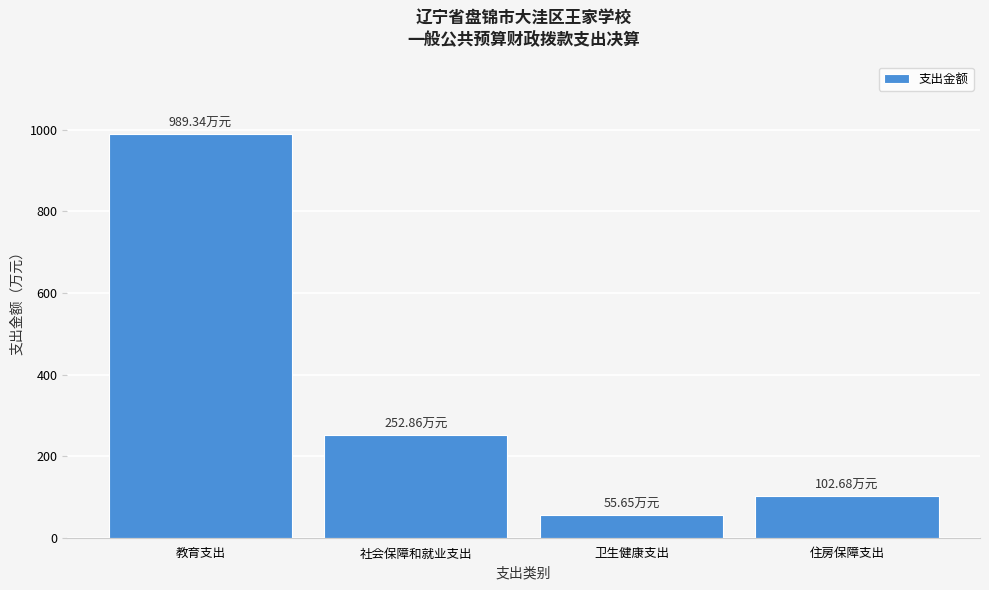

What is the label of the 1st bar from the left?

教育支出